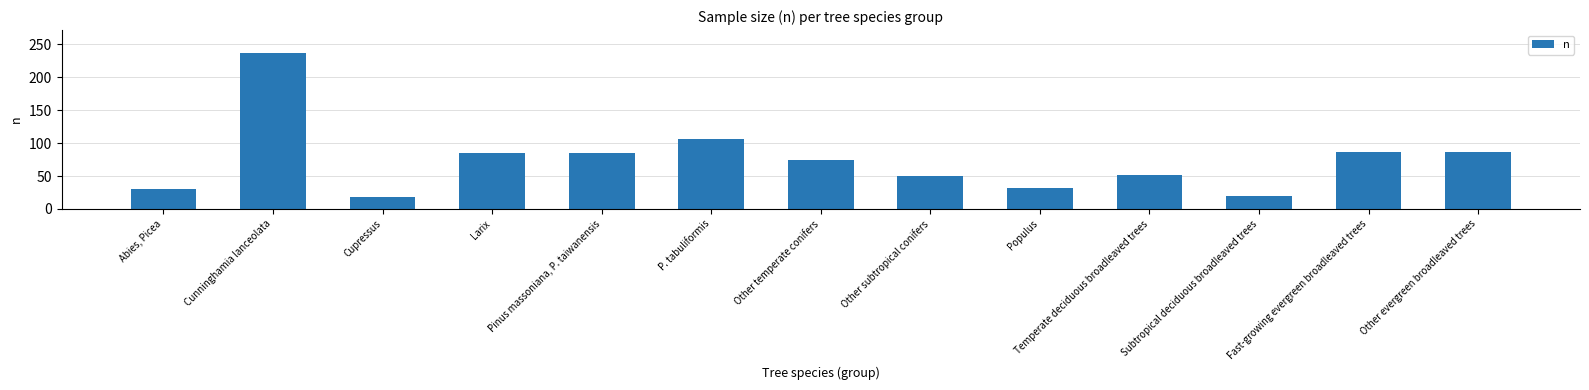

What is the difference between the maximum and minimum values?

218